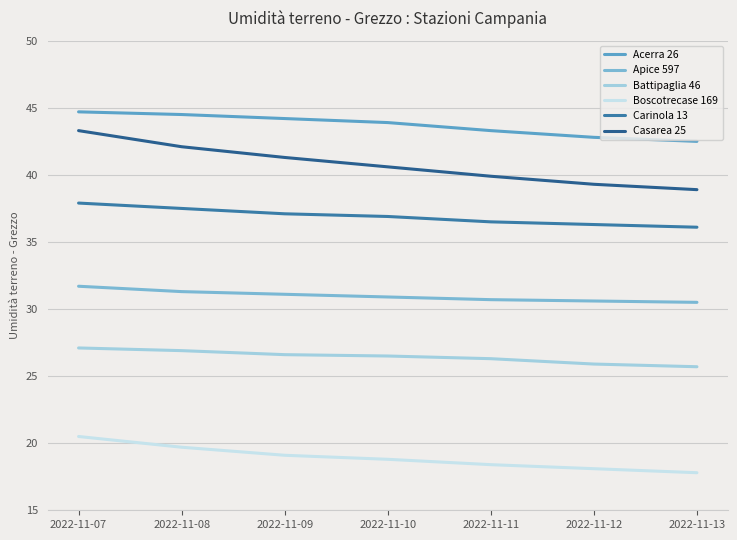

At 2022-11-07, list the series in order from smallest to largest.

Boscotrecase 169, Battipaglia 46, Apice 597, Carinola 13, Casarea 25, Acerra 26